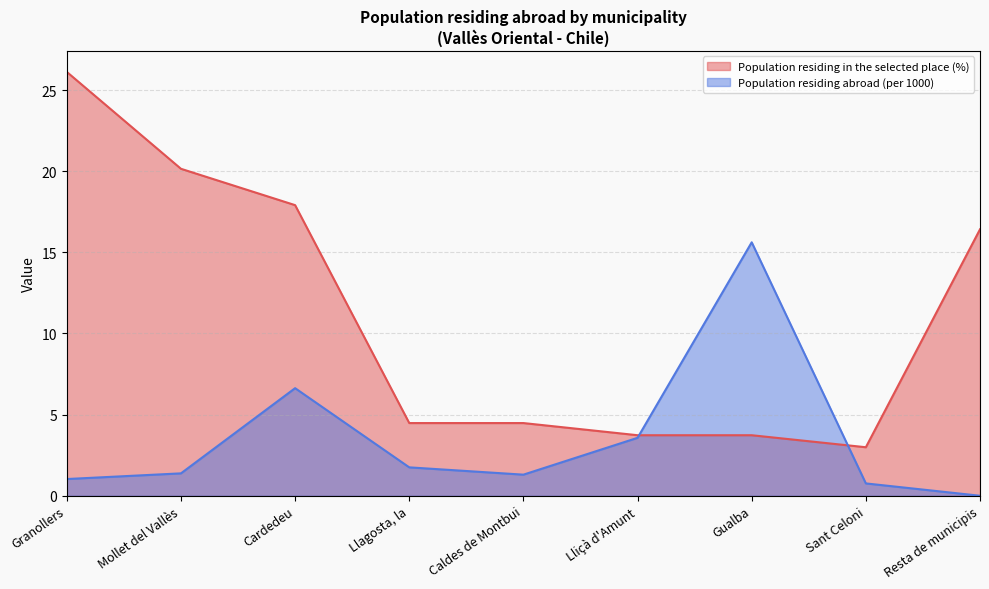

List the series in order of their overall mean, lowest first.

Population residing abroad (per 1000), Population residing in the selected place (%)